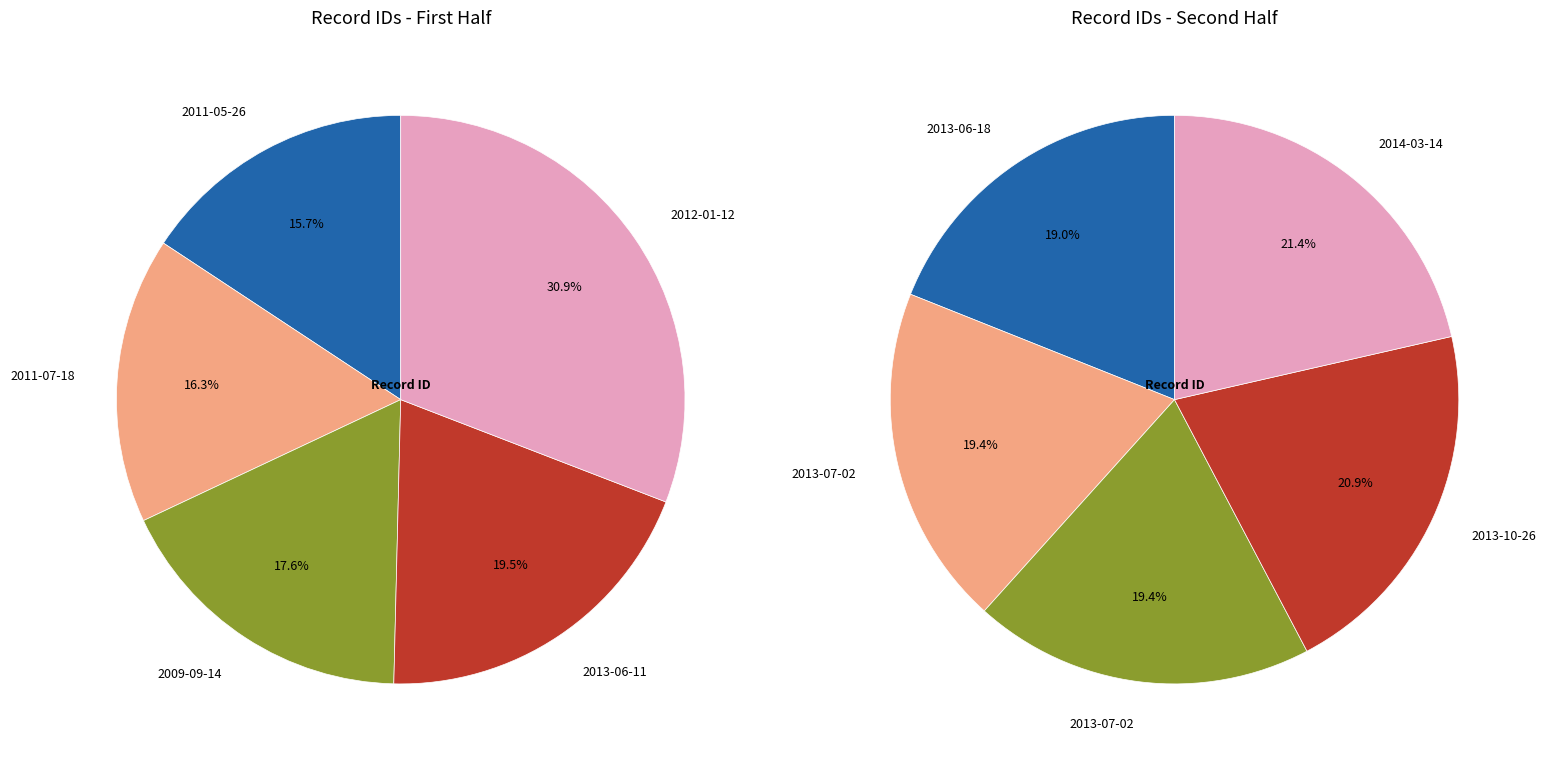

How many slices are in this pie chart?

10